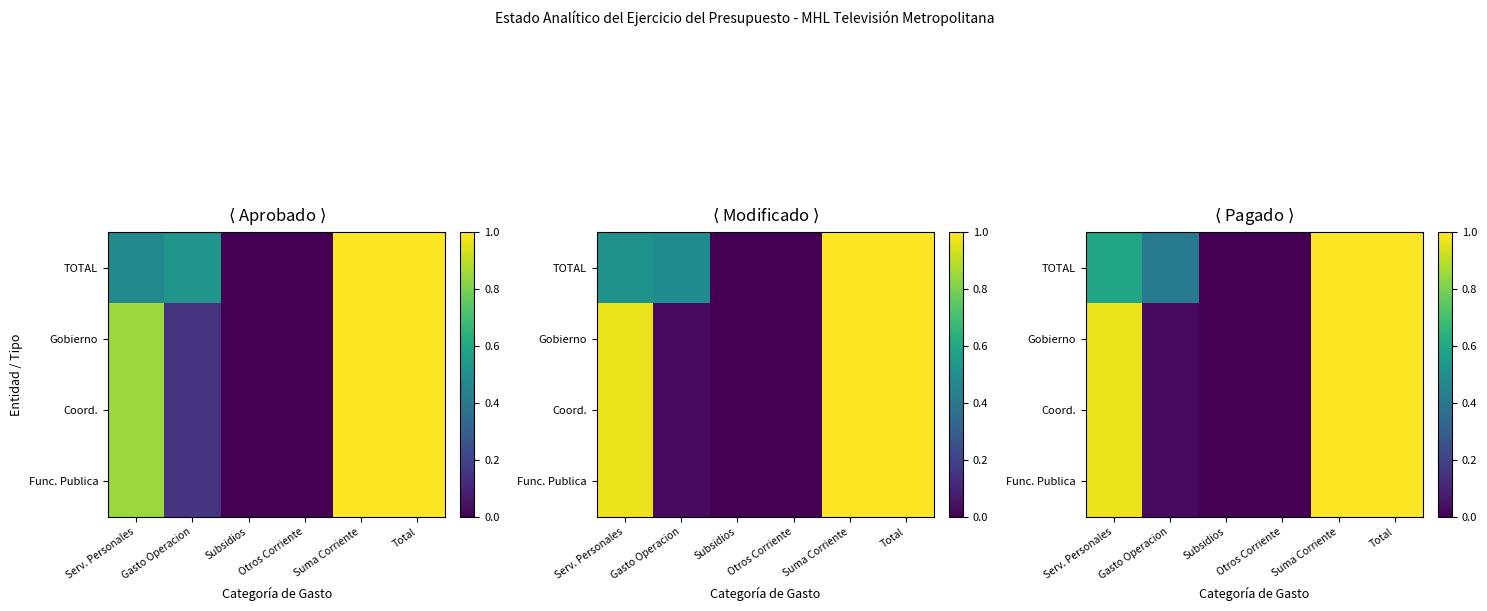

Rank the categories by Gobierno value from highest to lowest.

Suma Corriente, Total, Serv. Personales, Gasto Operacion, Subsidios, Otros Corriente